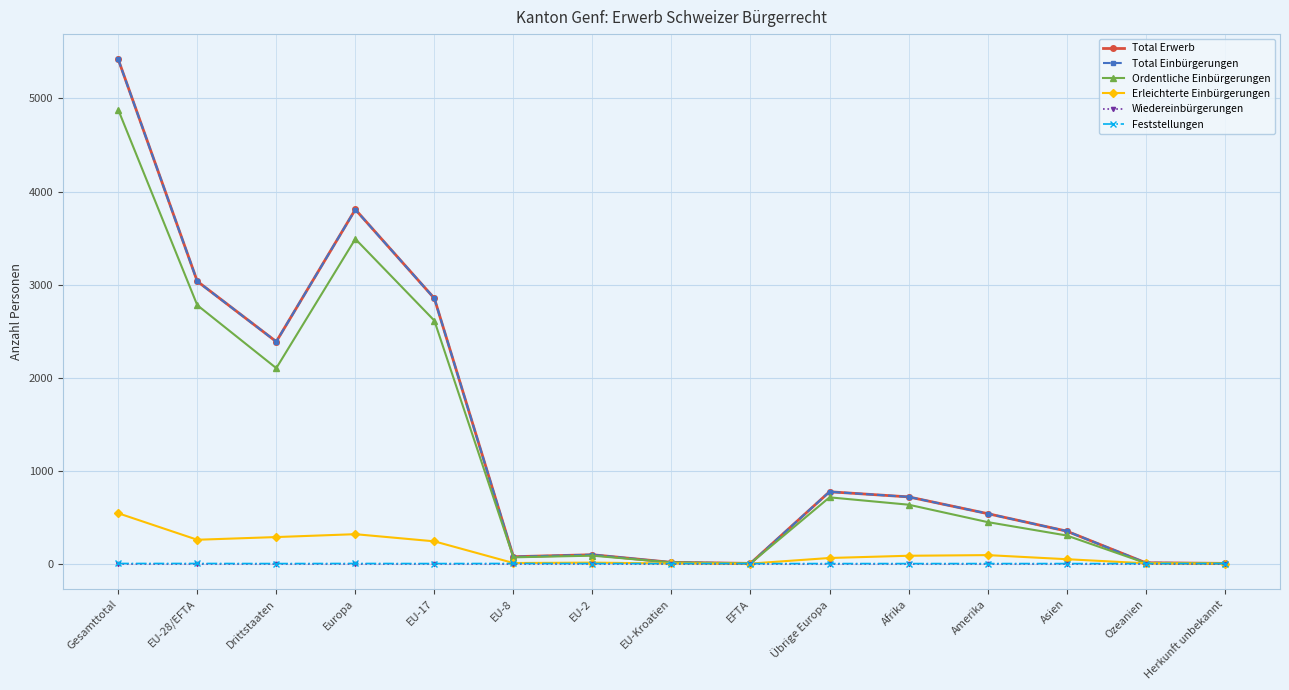

True or false: Total Erwerb has a value of 1391 at Gesamttotal.

False